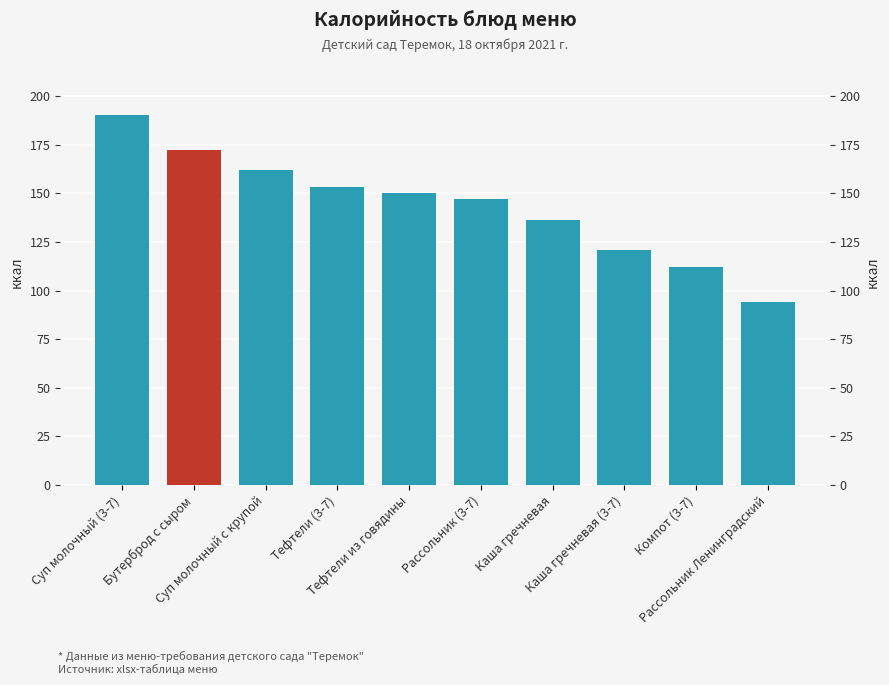

Rank the categories by value from lowest to highest.

Рассольник Ленинградский, Компот (3-7), Каша гречневая (3-7), Каша гречневая, Рассольник (3-7), Тефтели из говядины, Тефтели (3-7), Суп молочный с крупой, Бутерброд с сыром, Суп молочный (3-7)